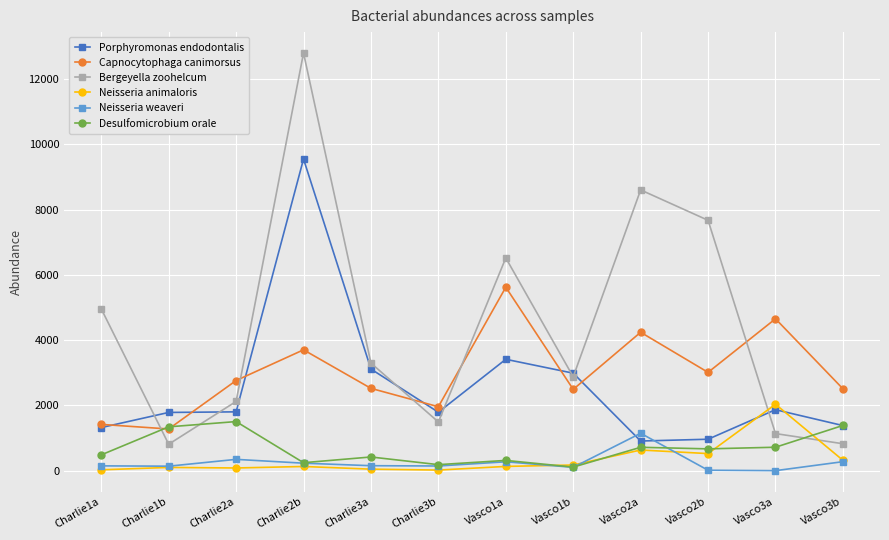

Is the value of Capnocytophaga canimorsus at Vasco2a greater than the value of Neisseria weaveri at Vasco1a?

Yes